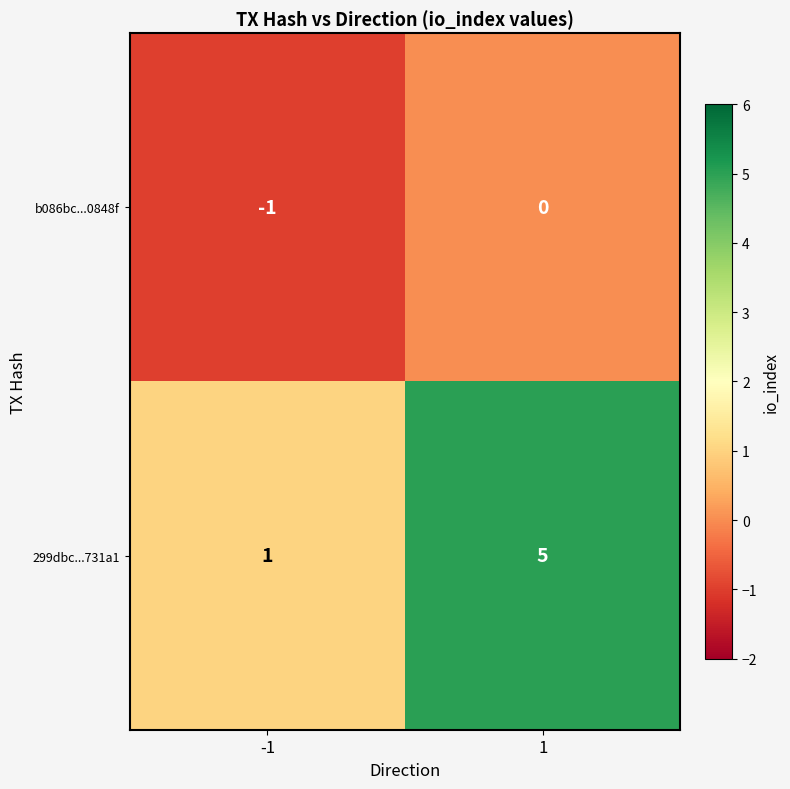

What is the difference between the 299dbc...731a1 values at 1 and -1?

4